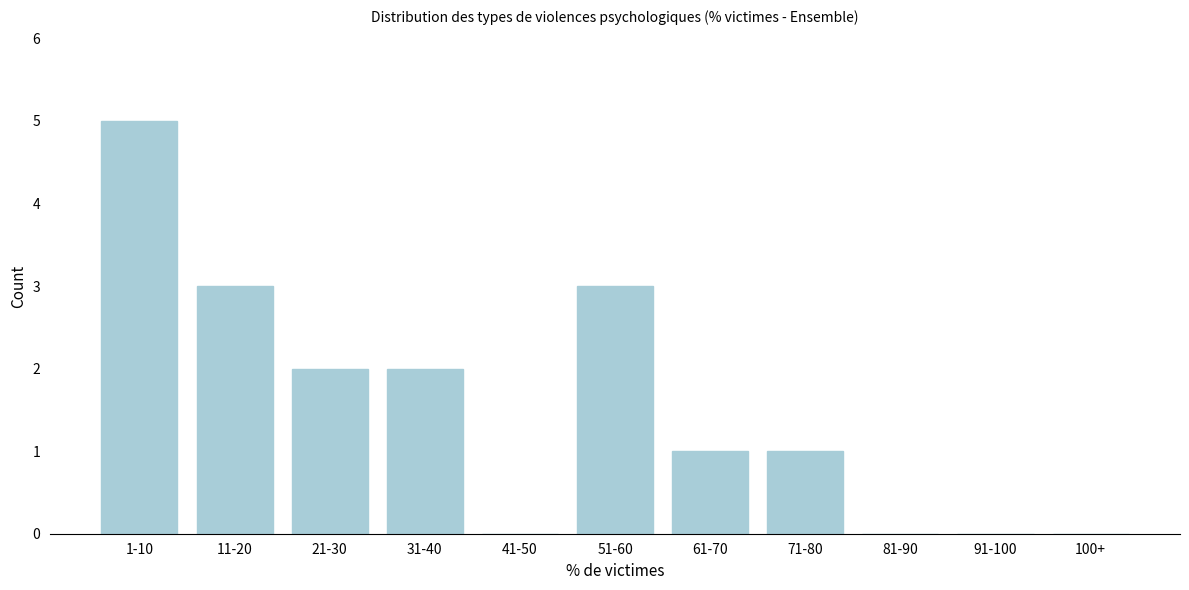

Reading left to right, what are all the values shown in this chart?

1-10=5	11-20=3	21-30=2	31-40=2	41-50=0	51-60=3	61-70=1	71-80=1	81-90=0	91-100=0	100+=0